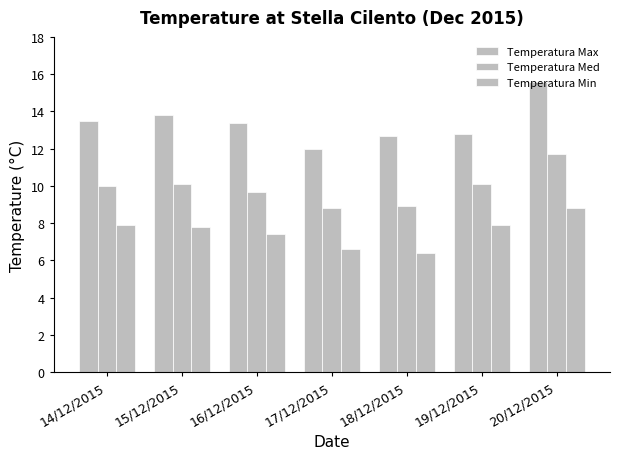

How many bars are there in total?

21